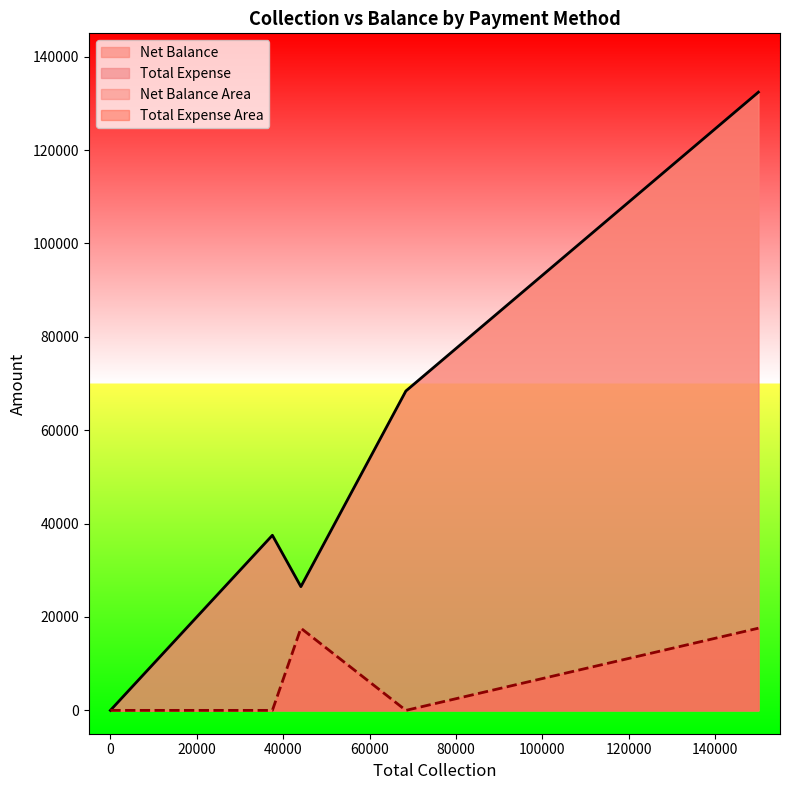

Does the chart display data point markers on the line(s)?

No